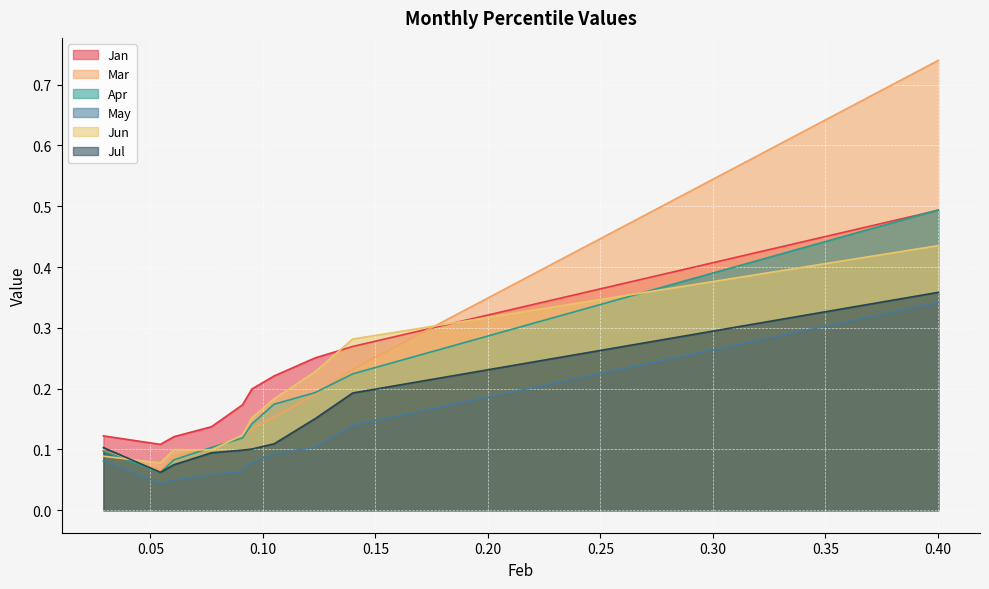

What is the value of the Jun point at the 3rd from the left?

0.1